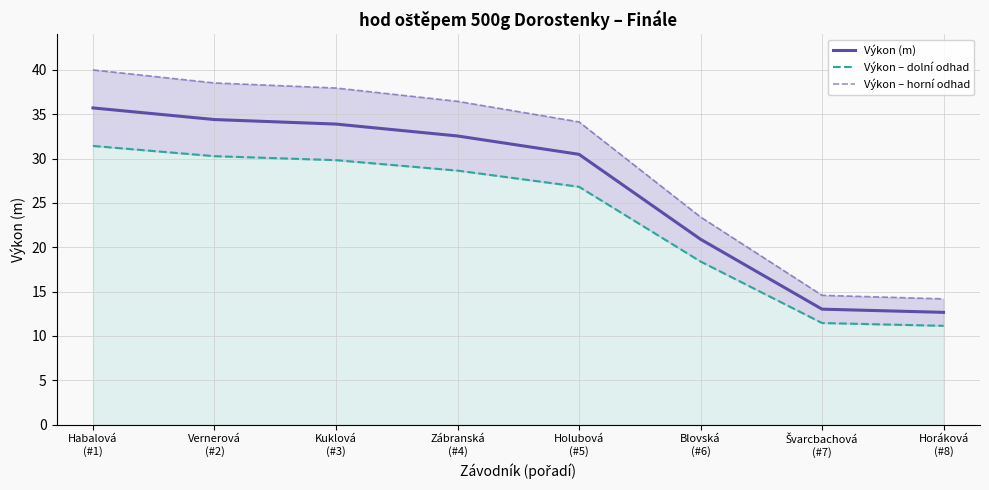

Reading right to left, transcribe all the data shown in this chart.

Výkon (m): 12.7	13.0	20.9	30.5	32.5	33.9	34.4	35.7
Výkon – dolní odhad: 11.1	11.5	18.4	26.8	28.6	29.8	30.3	31.4
Výkon – horní odhad: 14.2	14.6	23.4	34.1	36.4	37.9	38.5	40.0